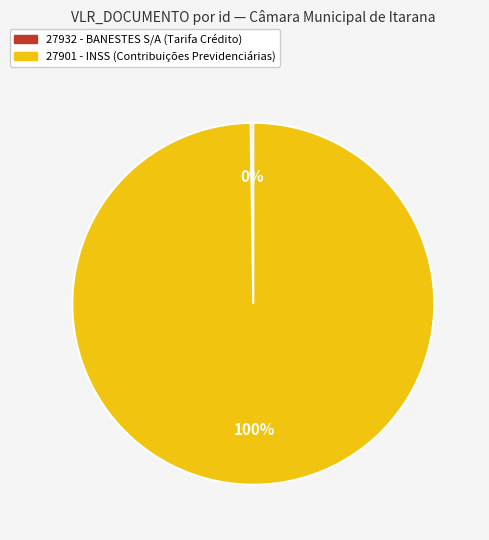

To the nearest percent, what percentage of the pie is 27901?

100%